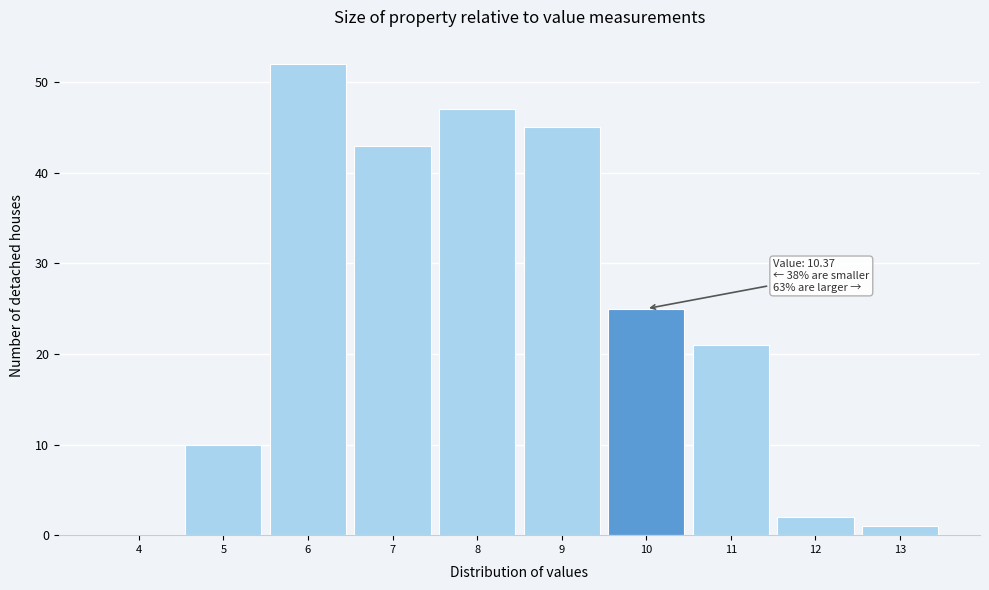

Reading left to right, extract all data points from this chart.

4=0	5=10	6=52	7=43	8=47	9=45	10=25	11=21	12=2	13=1